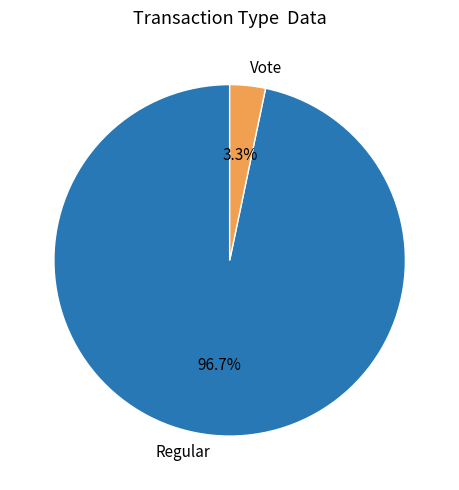

Which slice represents more than half of the pie?

Regular